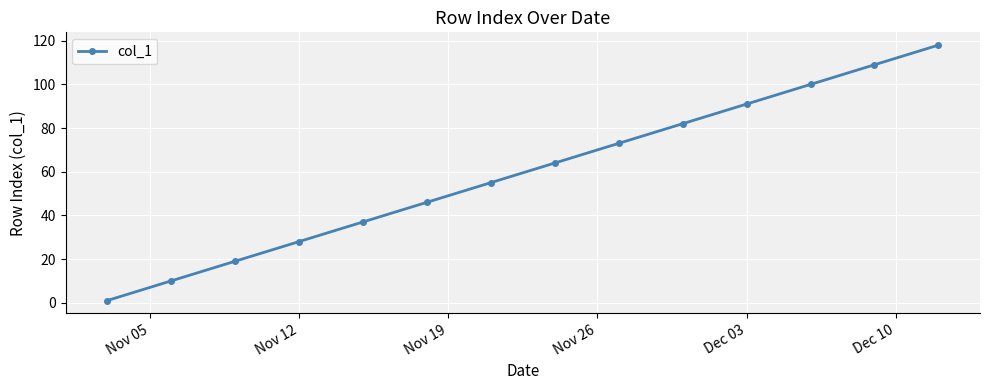

True or false: the data has more than 1 interior local peaks.

False